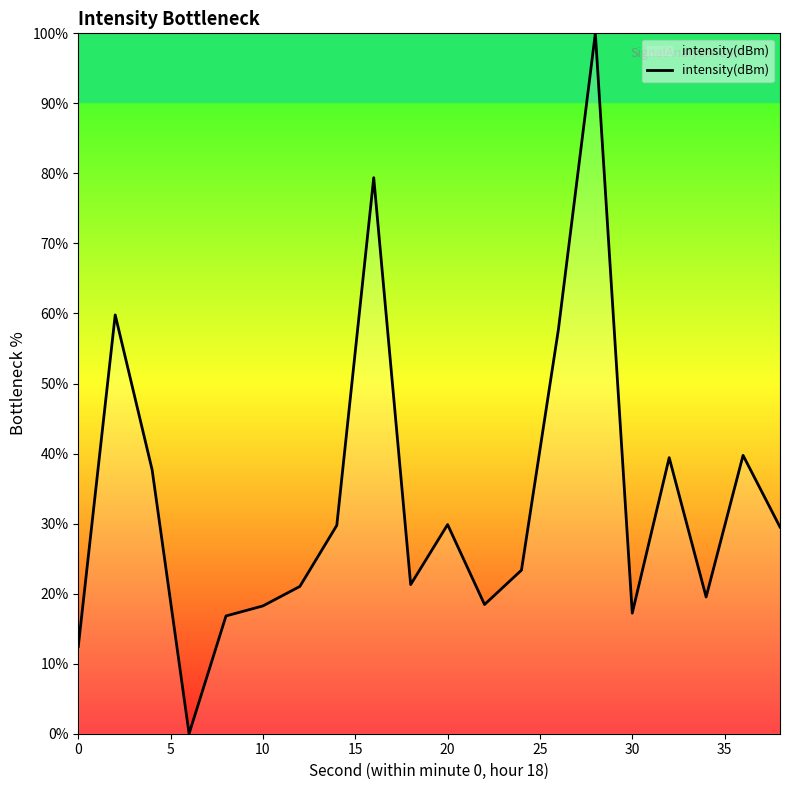

What is the difference between the maximum and minimum values?

100.0